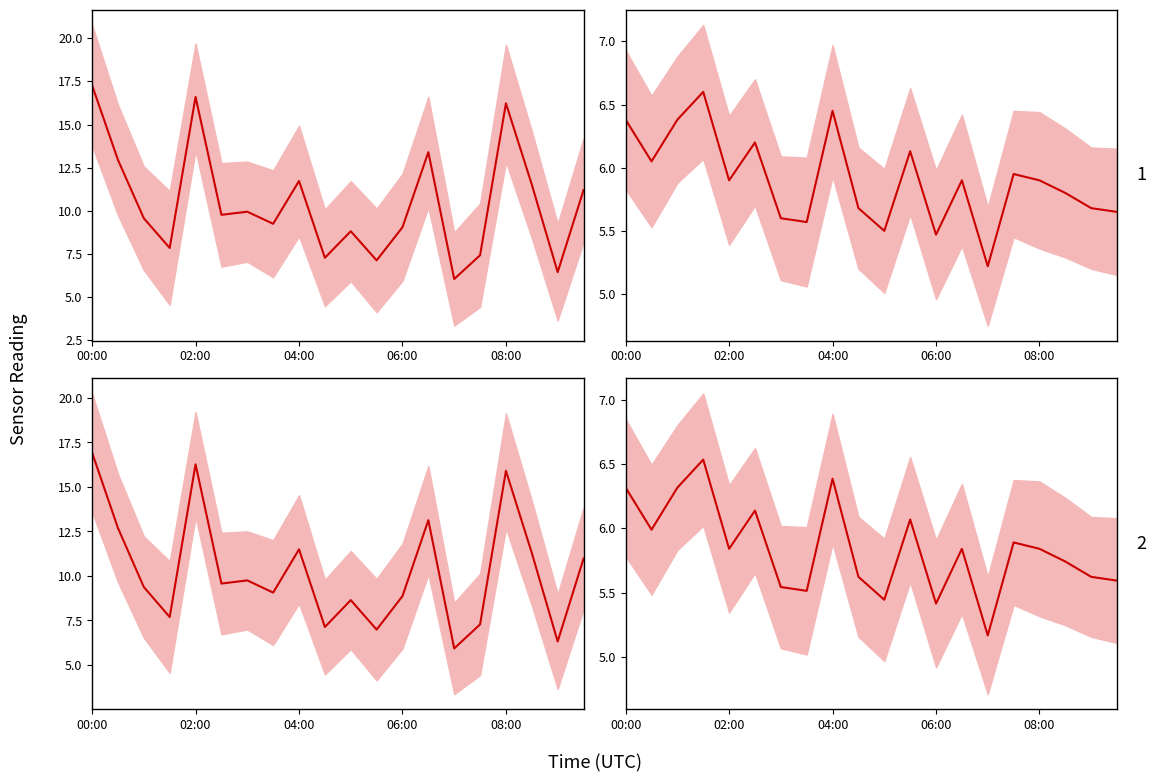

Reading left to right, what are all the values shown in this chart?

P1 - Panel 1 mean: 17.3	12.9	9.6	7.8	16.6	9.8	9.9	9.2	11.7	7.3	8.8	7.1	9.1	13.4	6.0	7.4	16.2	11.5	6.5	11.2
P2 - Panel 1 mean: 6.4	6.0	6.4	6.6	5.9	6.2	5.6	5.6	6.5	5.7	5.5	6.1	5.5	5.9	5.2	6.0	5.9	5.8	5.7	5.7
P1 - Panel 2 mean: 16.9	12.7	9.4	7.7	16.3	9.6	9.8	9.1	11.5	7.1	8.6	7.0	8.9	13.1	5.9	7.3	15.9	11.3	6.3	11.0
P2 - Panel 2 mean: 6.3	6.0	6.3	6.5	5.8	6.1	5.5	5.5	6.4	5.6	5.4	6.1	5.4	5.8	5.2	5.9	5.8	5.7	5.6	5.6